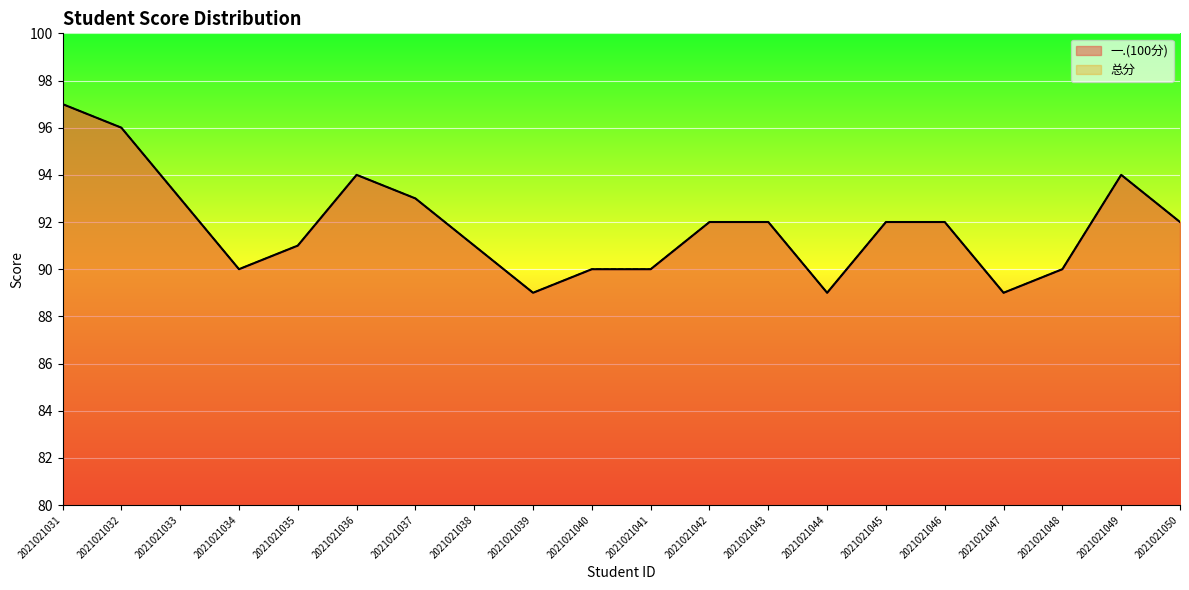

At how many categories does at least one series exceed 96?

1